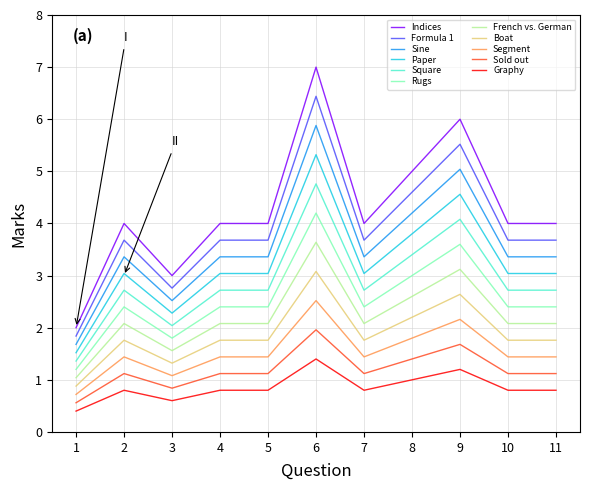

Which category has the highest value in the Square series?

6